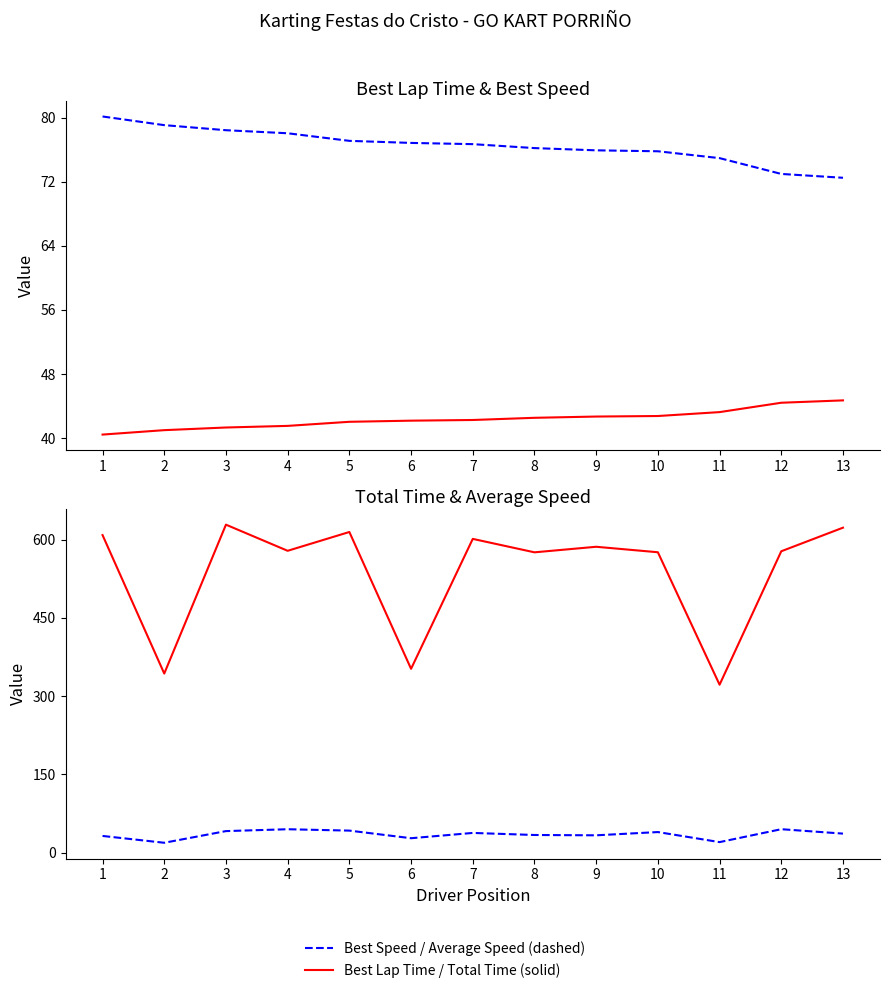

True or false: Best Speed (km/h) and Best Lap Time (s) intersect in this chart.

False